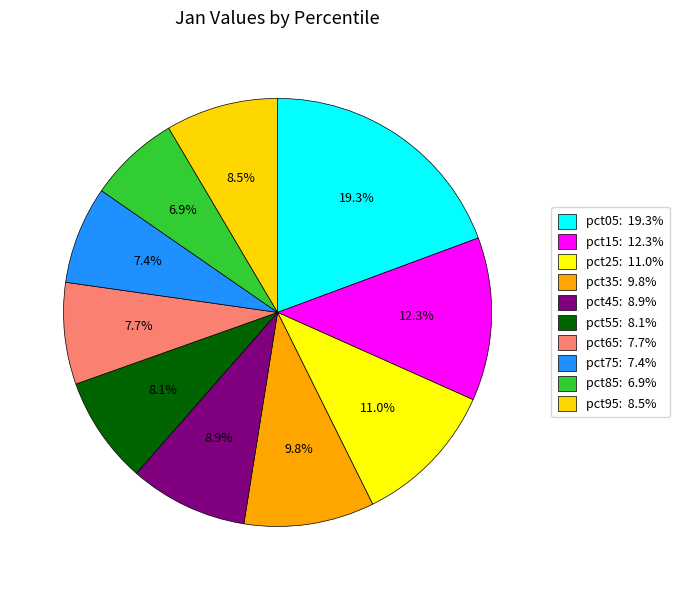

What is the ratio of the value at pct55 to the value at pct05?

0.4